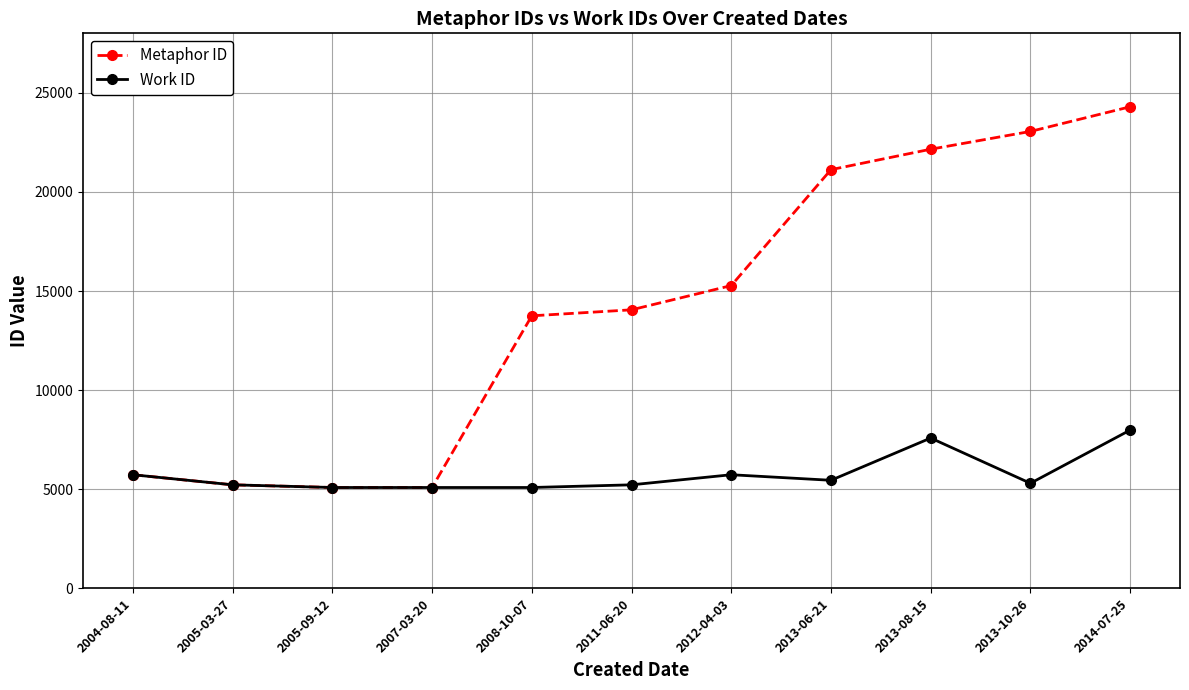

Is the value of Work ID at 2007-03-20 greater than the value of Metaphor ID at 2008-10-07?

No